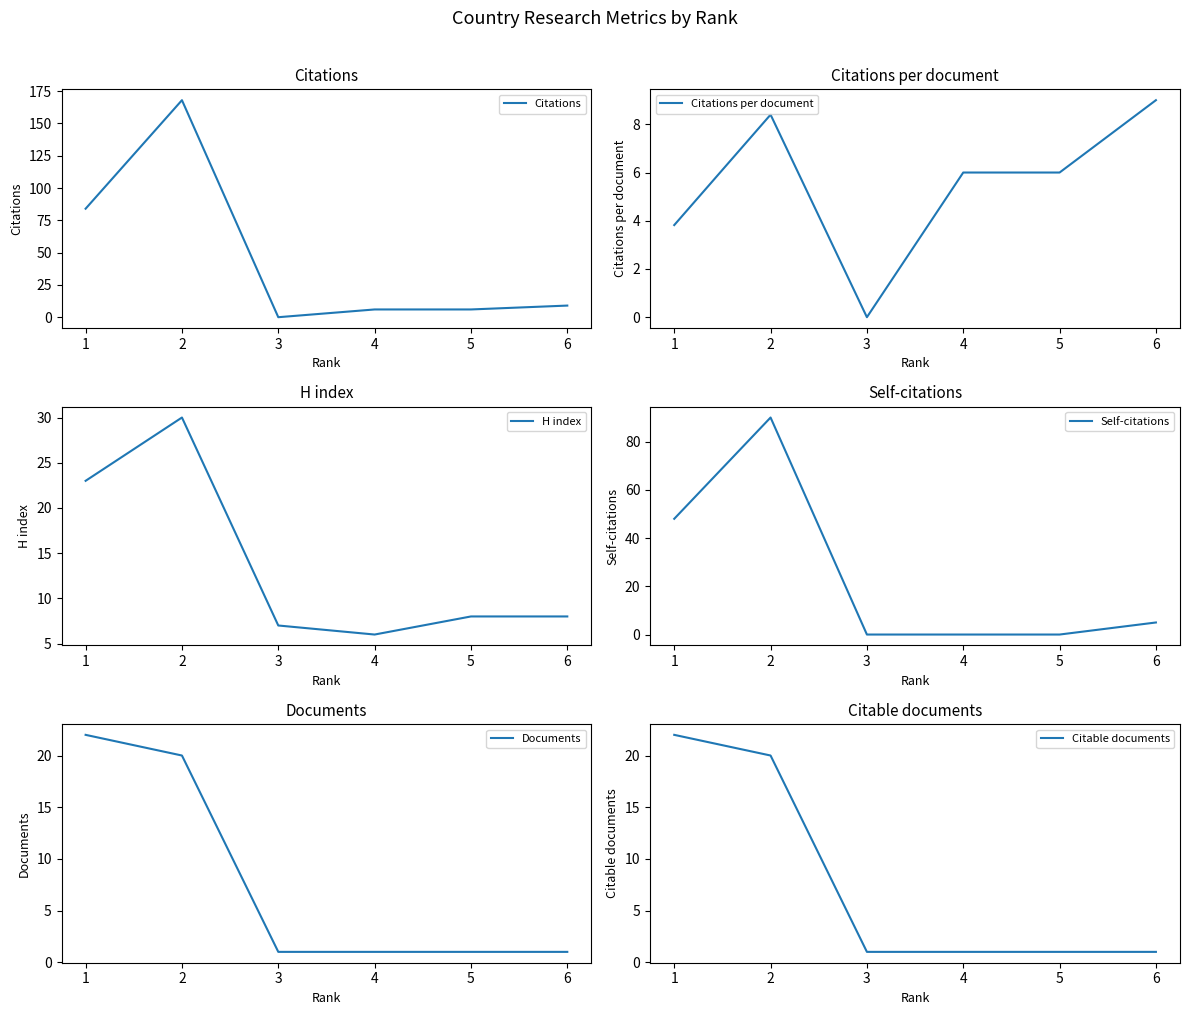

Reading left to right, transcribe all the data shown in this chart.

Citations: 84.0	168.0	0.0	6.0	6.0	9.0
Citations per document: 3.8	8.4	0.0	6.0	6.0	9.0
H index: 23.0	30.0	7.0	6.0	8.0	8.0
Self-citations: 48.0	90.0	0.0	0.0	0.0	5.0
Documents: 22.0	20.0	1.0	1.0	1.0	1.0
Citable documents: 22.0	20.0	1.0	1.0	1.0	1.0